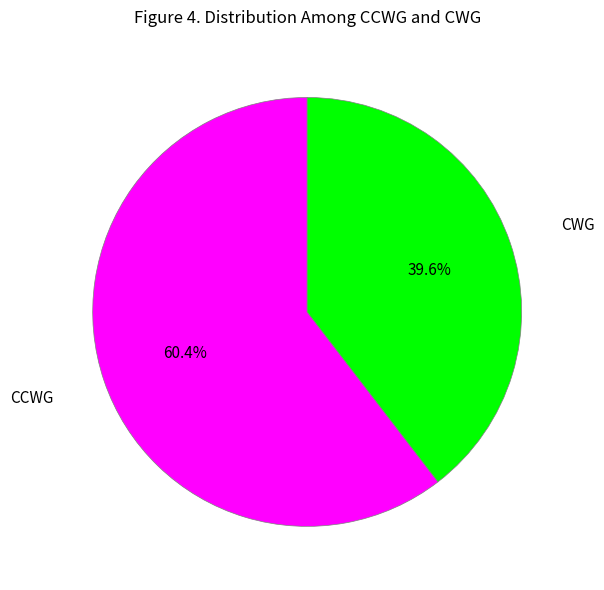

What is the total percentage of CCWG and CWG?

100.0%